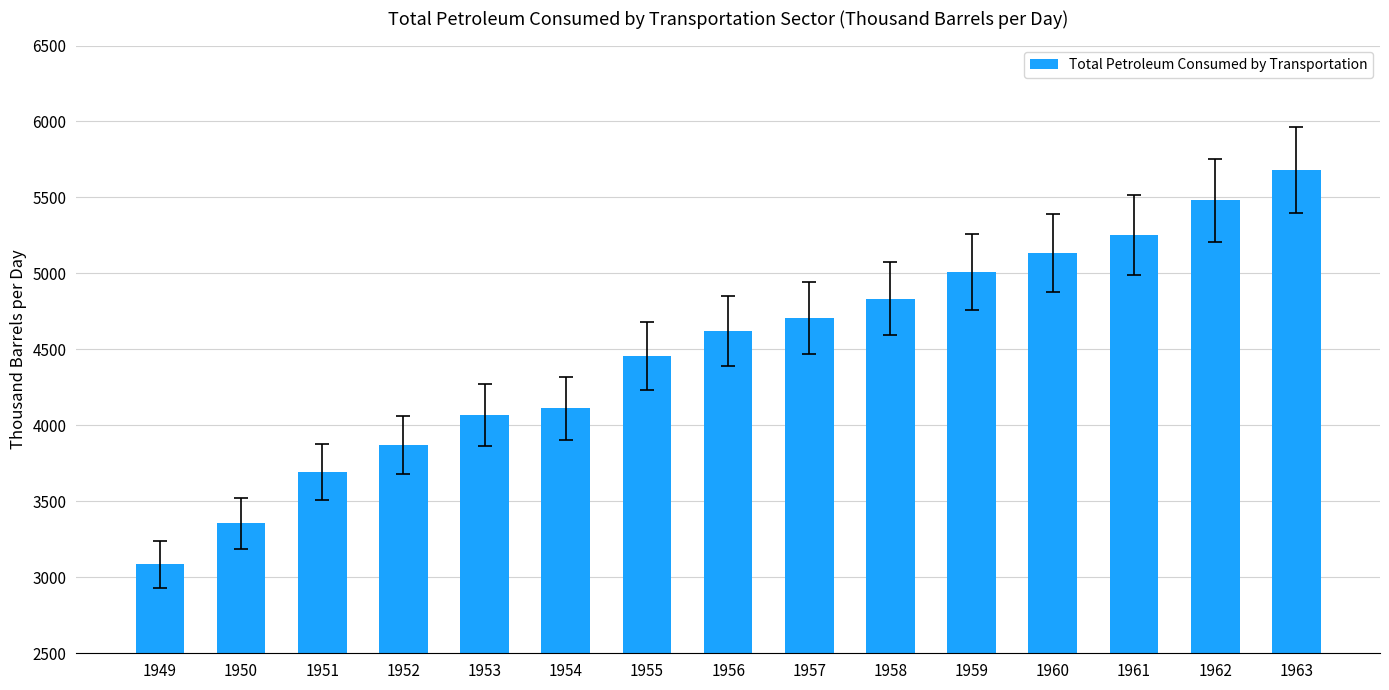

How many bars are there in total?

15